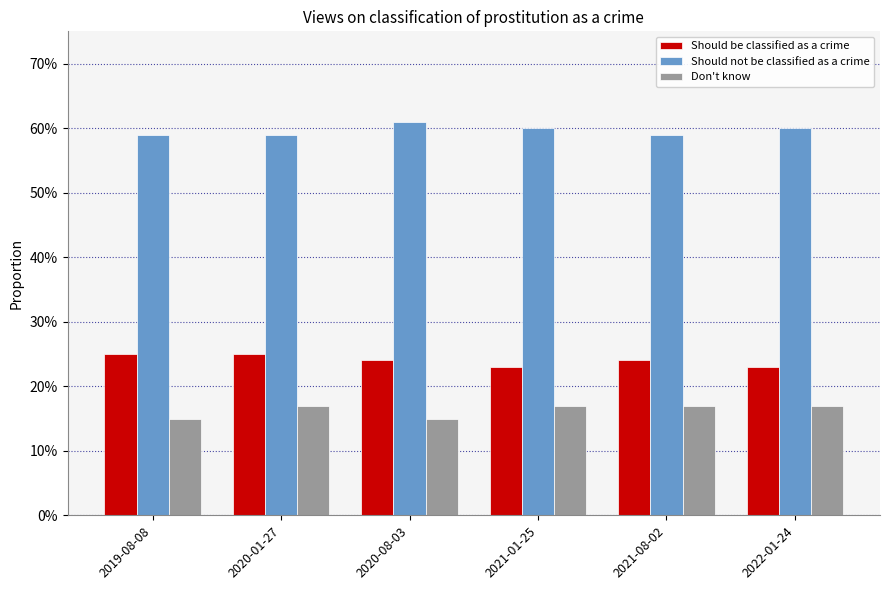

List the series in order of their overall mean, lowest first.

Don't know, Should be classified as a crime, Should not be classified as a crime